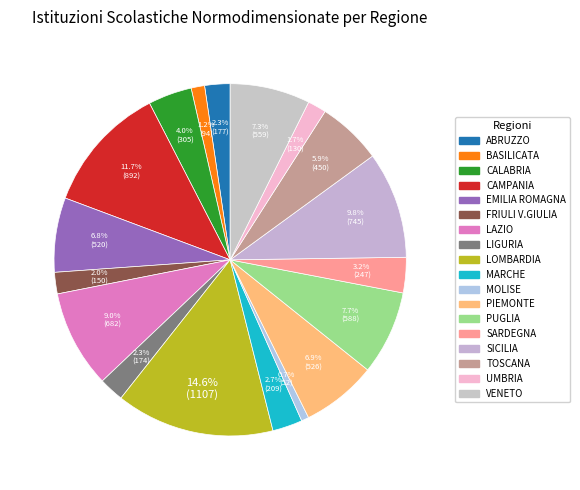

Is there a majority slice in this chart?

No